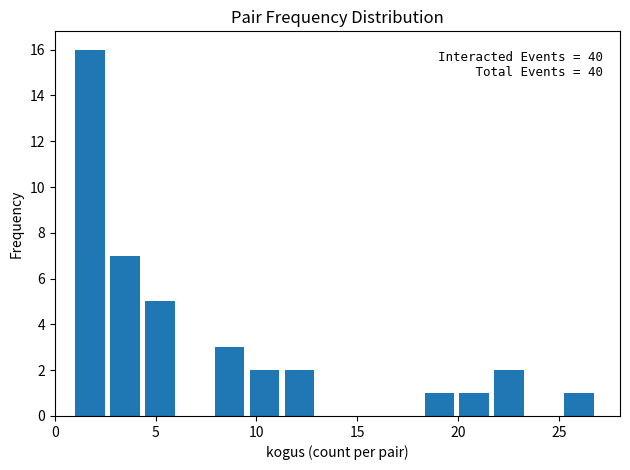

Around what value on the x-axis is the tallest bar? Give the approximate position of its centre, as read against the axis.

1.5